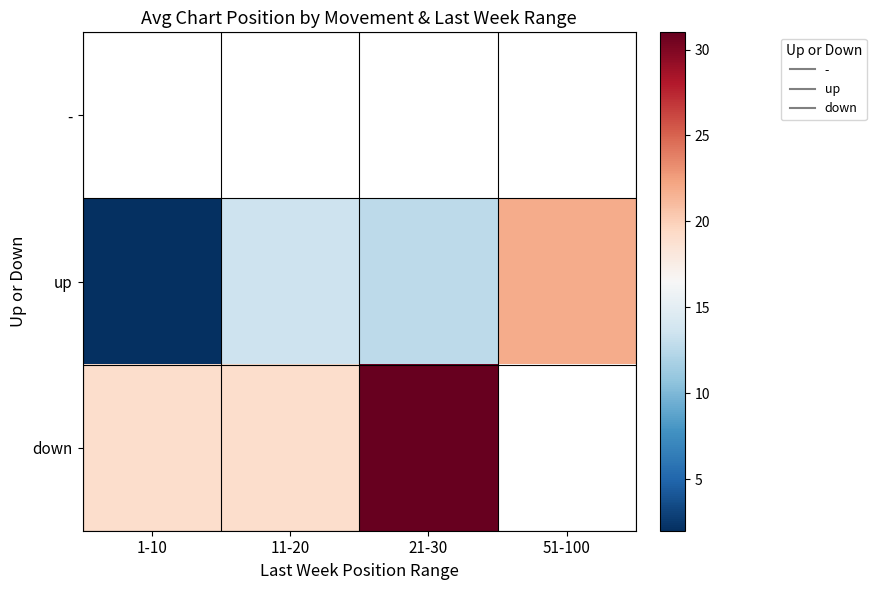

List the series in order of their peak value, highest first.

down, -, up